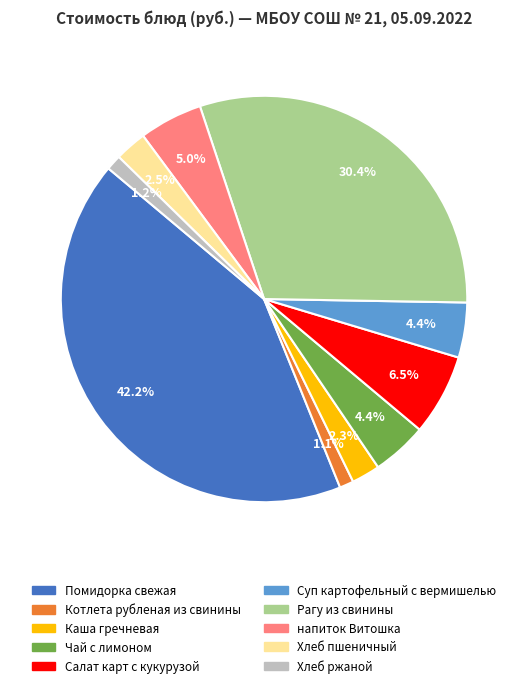

Between Помидорка свежая and Салат карт с кукурузой, which is larger?

Помидорка свежая